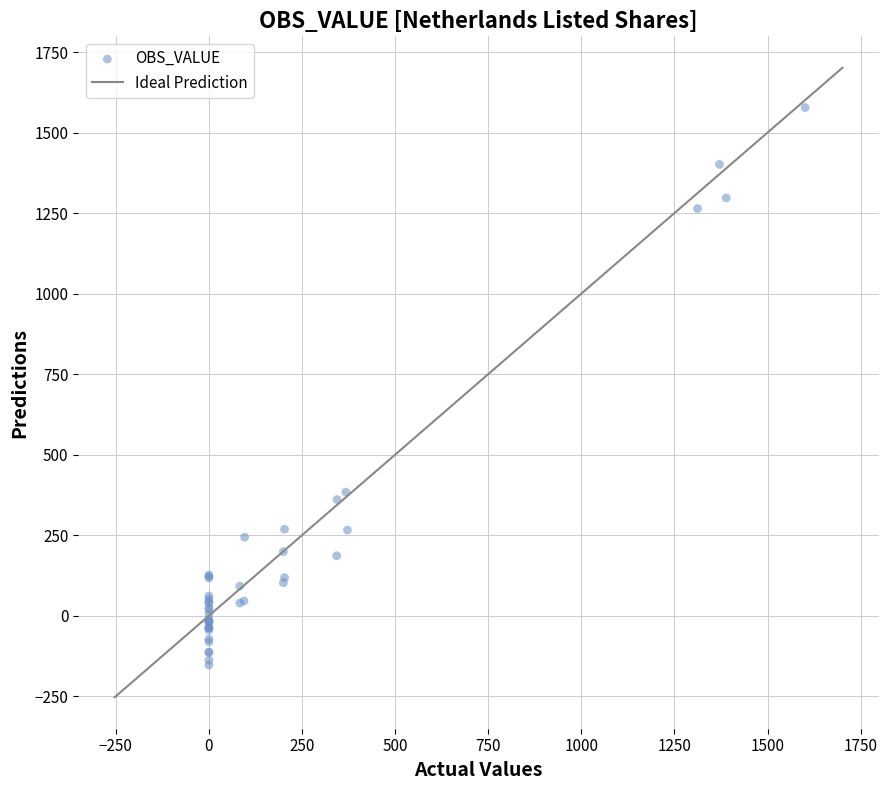

What Y value in the scatter plot is closest to 712?

383.7